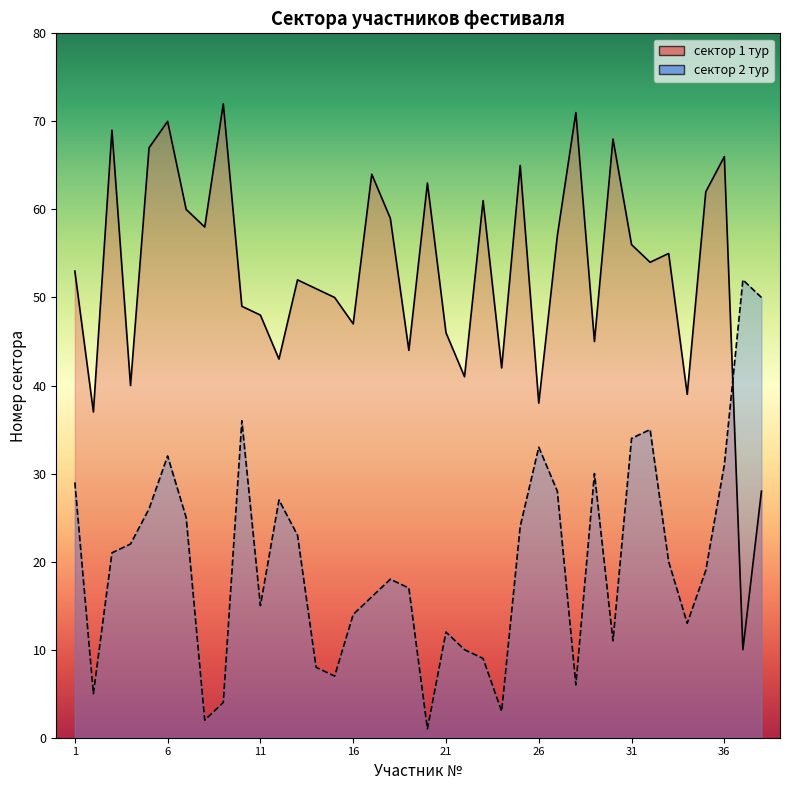

Where does the сектор 1 тур series first go above 54?

3